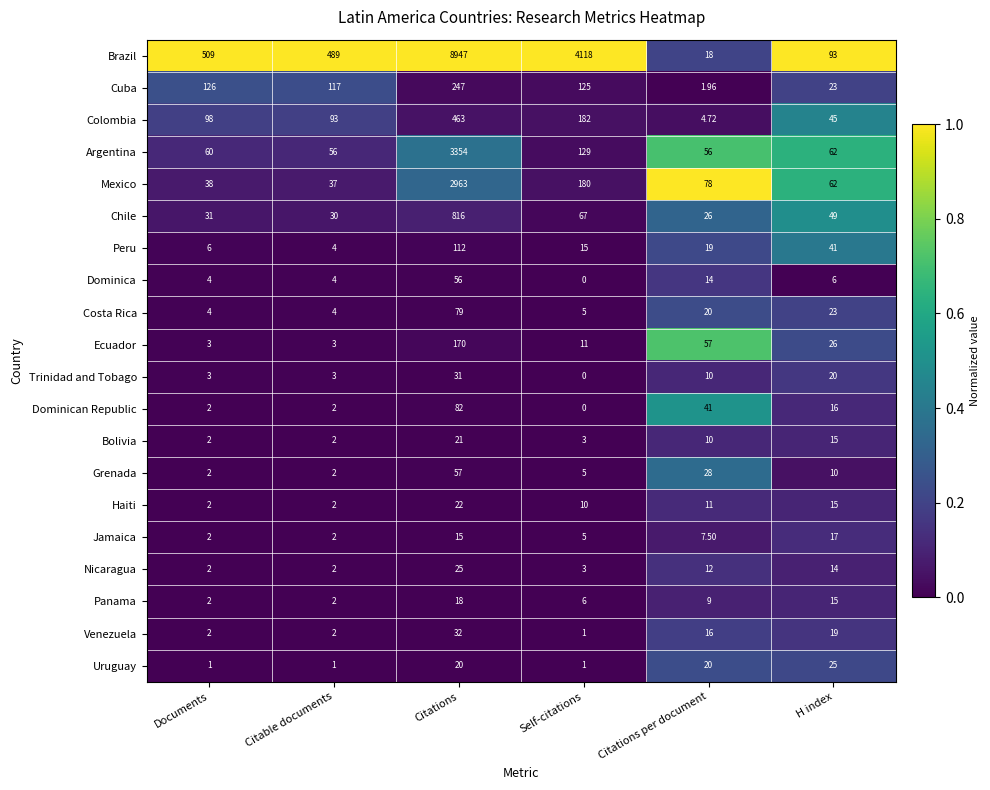

Which series has the widest spread of values?

Brazil